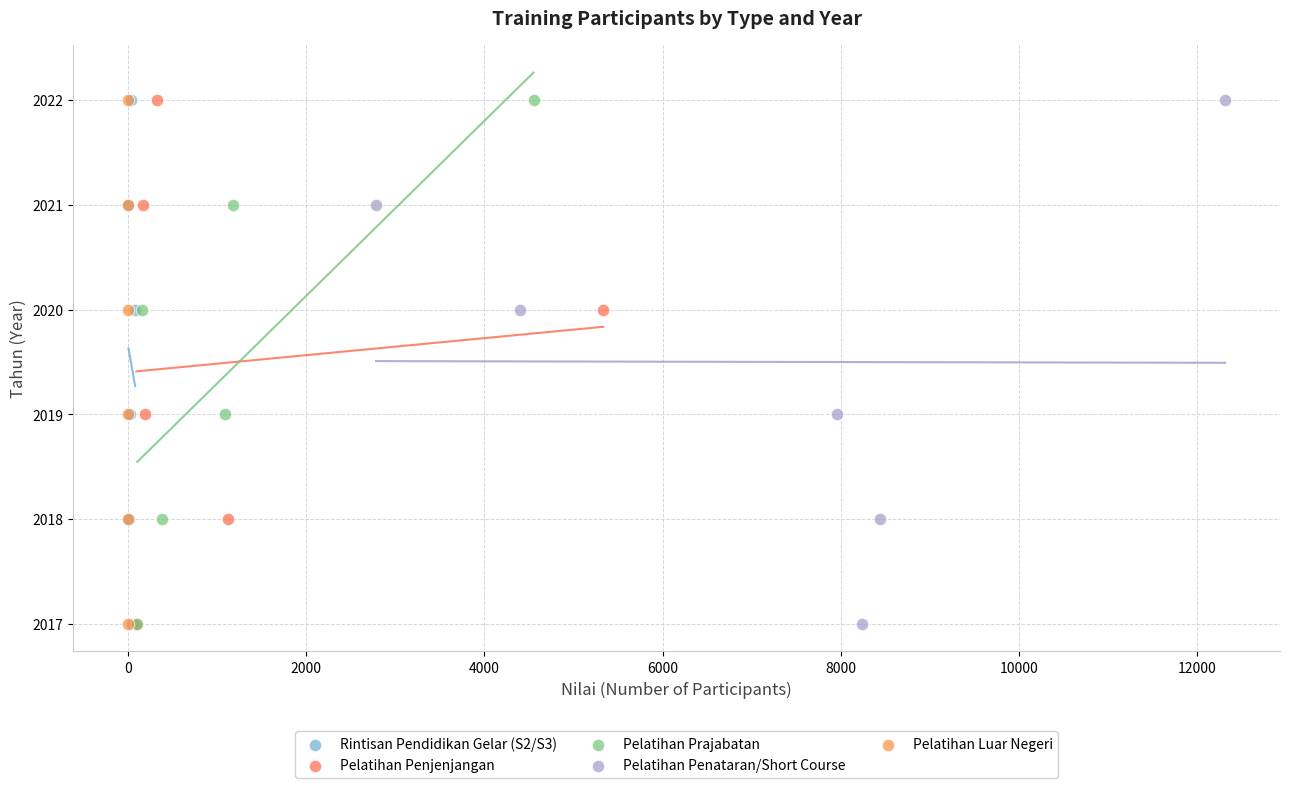

What are all the series names shown in the legend?

Rintisan Pendidikan Gelar (S2/S3), Pelatihan Penjenjangan, Pelatihan Prajabatan, Pelatihan Penataran/Short Course, Pelatihan Luar Negeri